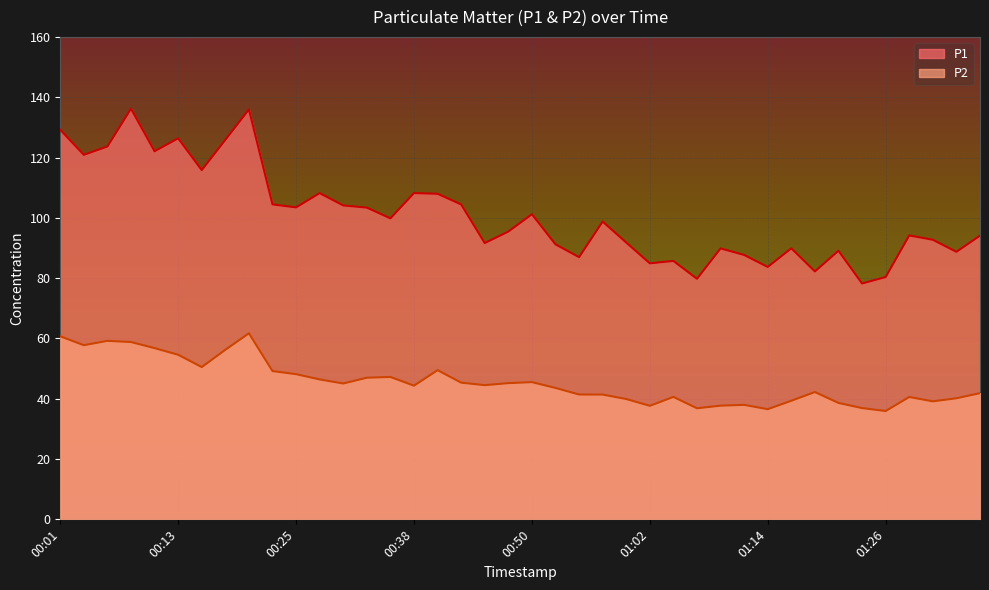

Reading left to right, list all the values displayed in this chart.

P1: 00:01=129.2	00:03=120.9	00:06=123.7	00:08=136.2	00:11=122.1	00:13=126.3	00:16=115.8	00:18=125.8	00:21=135.9	00:23=104.5	00:25=103.5	00:28=108.2	00:30=104.1	00:33=103.4	00:35=99.8	00:38=108.2	00:40=108.0	00:42=104.4	00:45=91.6	00:47=95.4	00:50=101.2	00:52=91.2	00:55=87.0	00:57=98.8	00:59=91.8	01:02=84.9	01:04=85.7	01:07=79.8	01:09=89.8	01:12=87.7	01:14=83.7	01:16=89.9	01:19=82.2	01:21=89.1	01:24=78.2	01:26=80.3	01:29=94.2	01:31=92.7	01:33=88.7	01:36=94.1
P2: 00:01=60.7	00:03=57.8	00:06=59.2	00:08=58.8	00:11=56.8	00:13=54.6	00:16=50.5	00:18=56.2	00:21=61.7	00:23=49.2	00:25=48.1	00:28=46.4	00:30=45.0	00:33=47.0	00:35=47.2	00:38=44.3	00:40=49.5	00:42=45.3	00:45=44.5	00:47=45.2	00:50=45.5	00:52=43.6	00:55=41.4	00:57=41.4	00:59=39.9	01:02=37.6	01:04=40.6	01:07=36.8	01:09=37.7	01:12=38.0	01:14=36.5	01:16=39.3	01:19=42.2	01:21=38.6	01:24=36.9	01:26=35.9	01:29=40.6	01:31=39.1	01:33=40.1	01:36=41.9